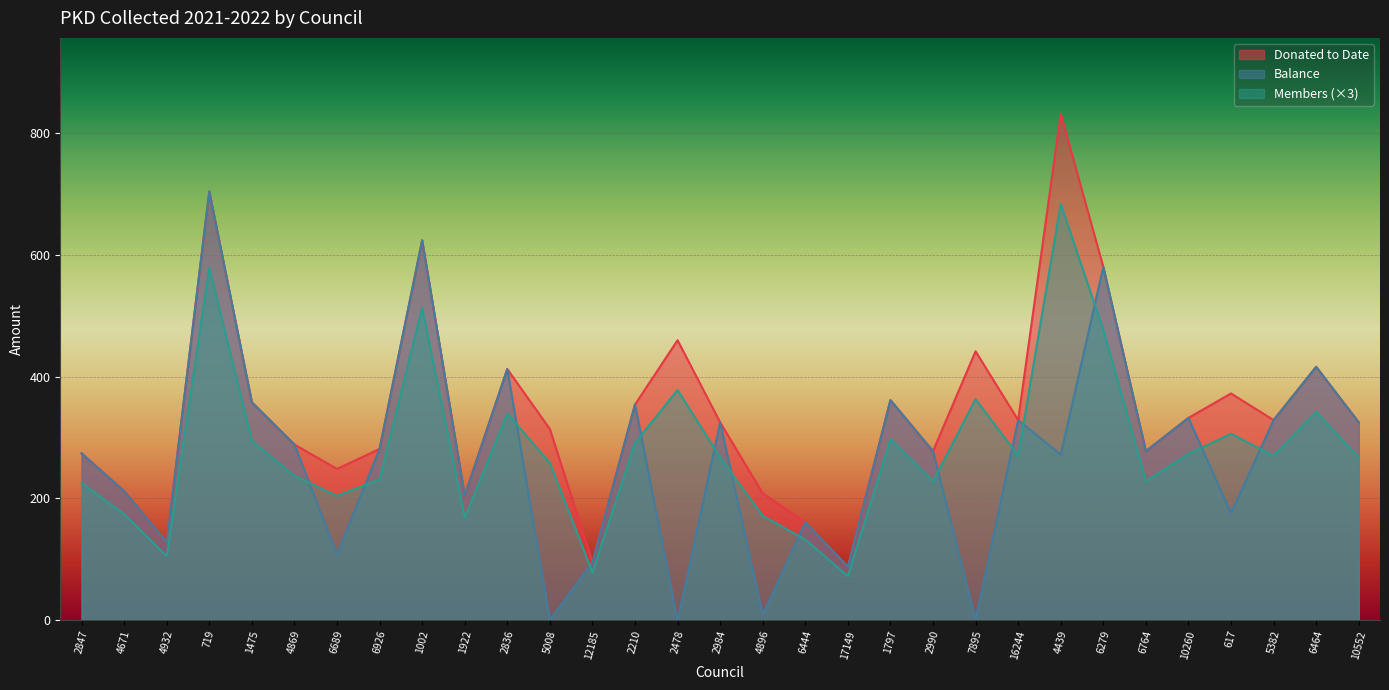

The Balance series shows 572.4 at 5382. True or false?

False